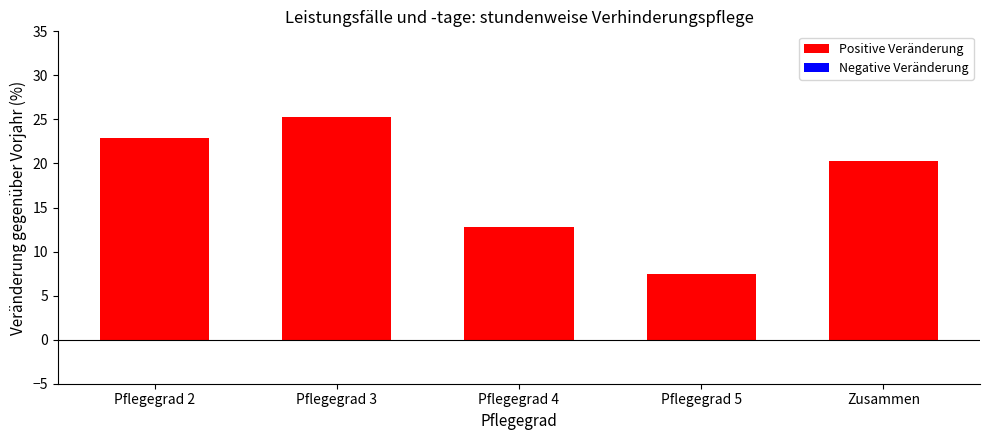

What is the difference between the second highest and minimum values?

15.5